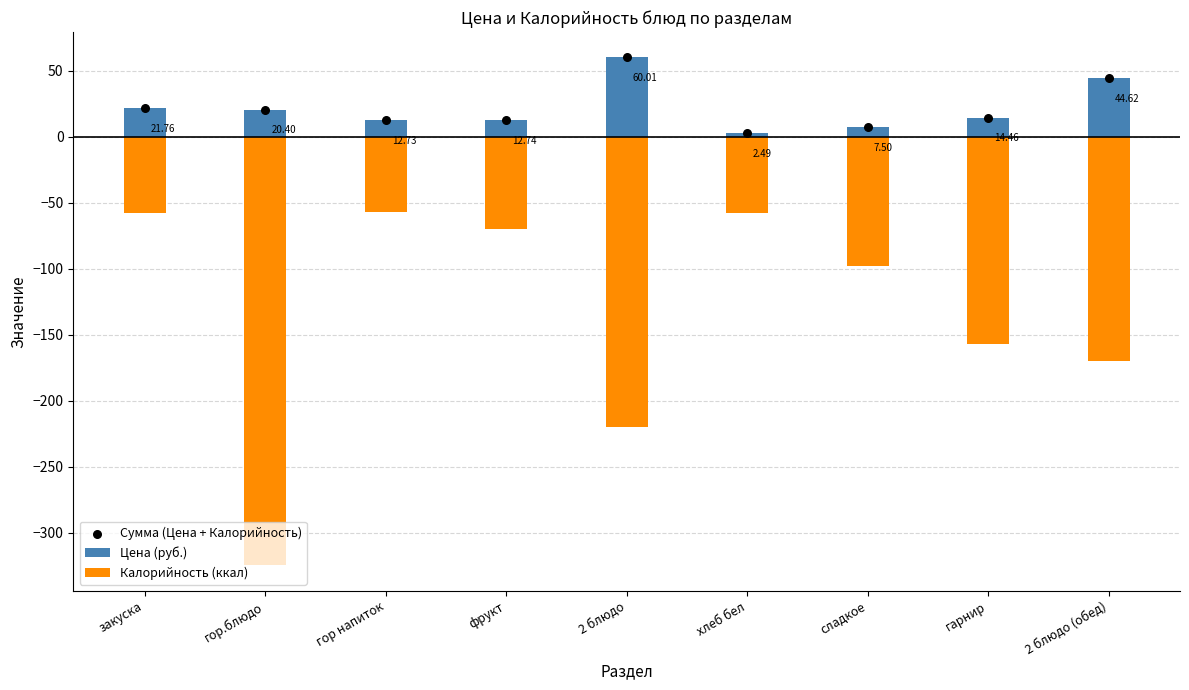

At how many categories does at least one series exceed -305?

9